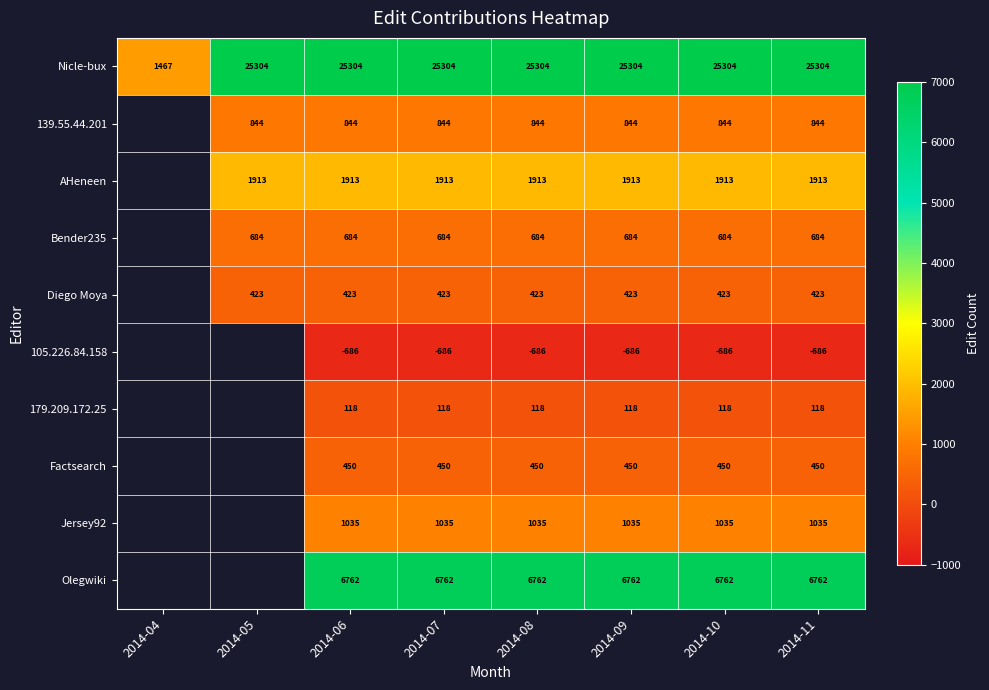

The value of 139.55.44.201 at 2014-07 is 1441. True or false?

False